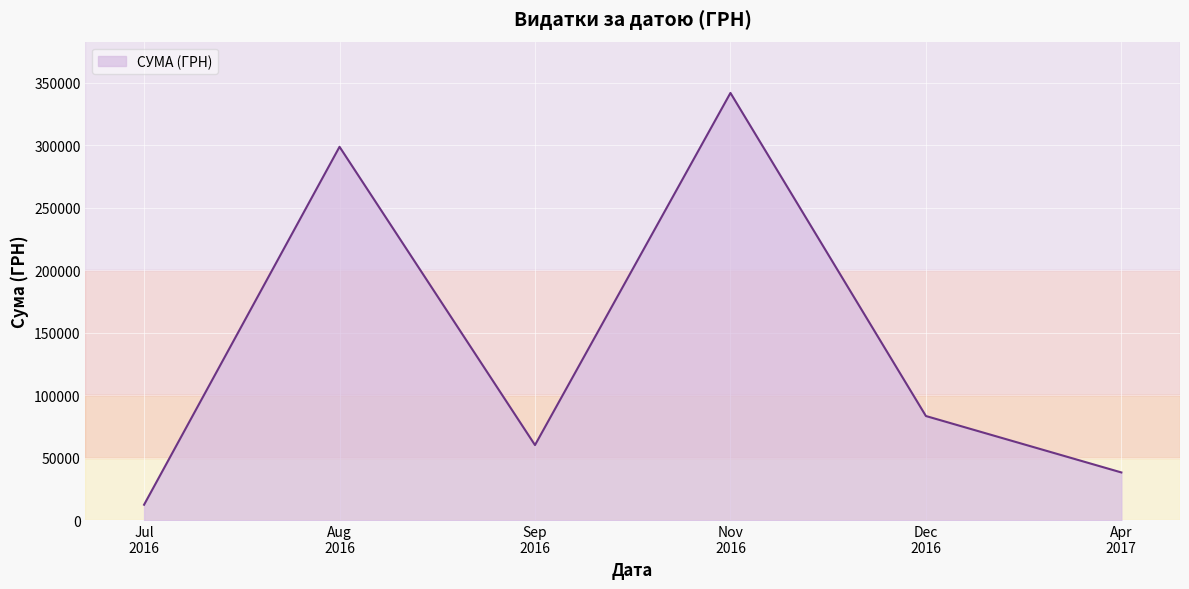

How many distinct data groups are displayed?

1